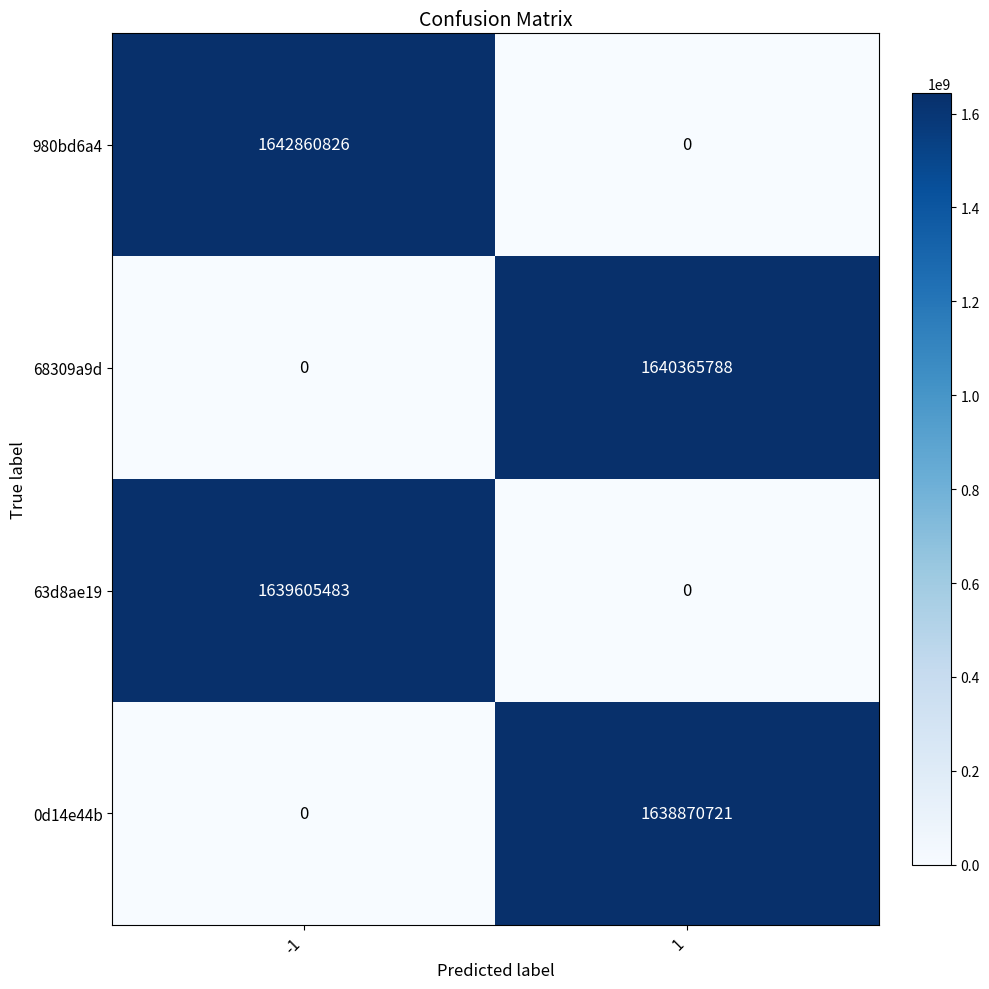

What is the sum of the 68309a9d values at 1 and -1?

1640365788